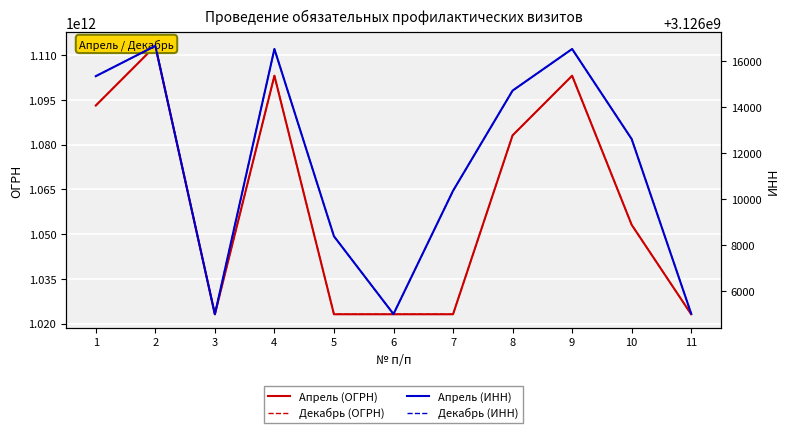

True or false: Декабрь (ОГРН) and Апрель (ИНН) cross at least once.

False